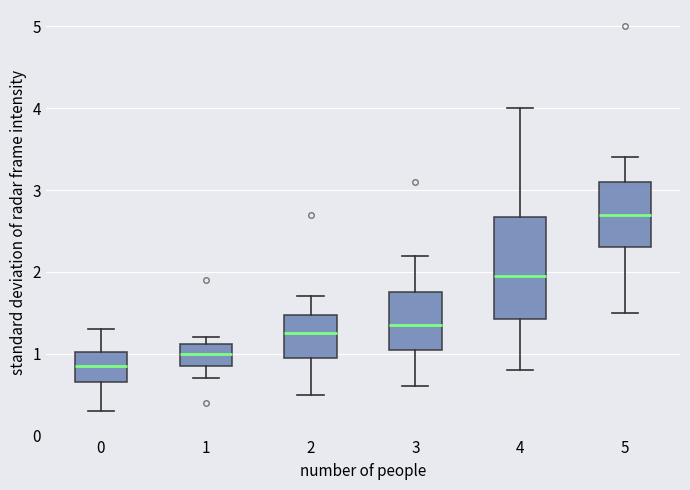

Reading left to right, transcribe this box plot: for each box, give where its median line is, the range the box spans, and where its two whiskers end, as read against the y-axis. The values are not printed on the chart, so give them approximately, as read against the axis.

0: median 0.9, box 0.7 to 1.0, whiskers 0.3 to 1.3
1: median 1.0, box 0.9 to 1.1, whiskers 0.7 to 1.2
2: median 1.3, box 1.0 to 1.5, whiskers 0.5 to 1.7
3: median 1.4, box 1.1 to 1.8, whiskers 0.6 to 2.2
4: median 2.0, box 1.4 to 2.7, whiskers 0.8 to 4.0
5: median 2.7, box 2.3 to 3.1, whiskers 1.5 to 3.4